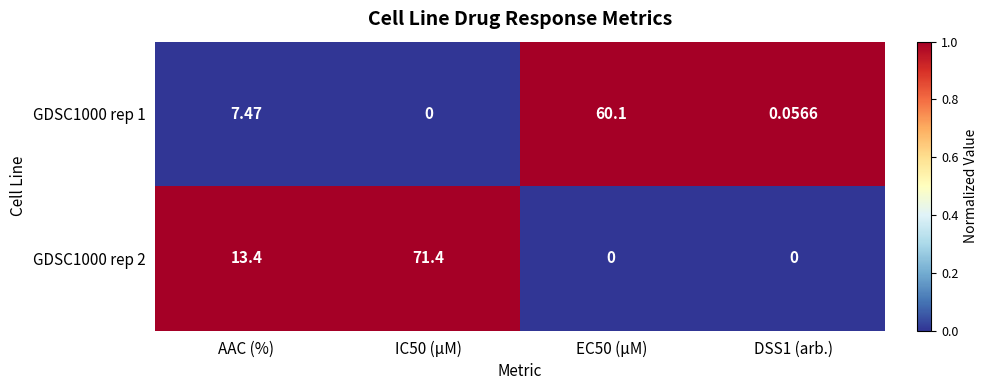

Is the value of GDSC1000 rep 1 at AAC (%) greater than the value of GDSC1000 rep 2 at IC50 (µM)?

No